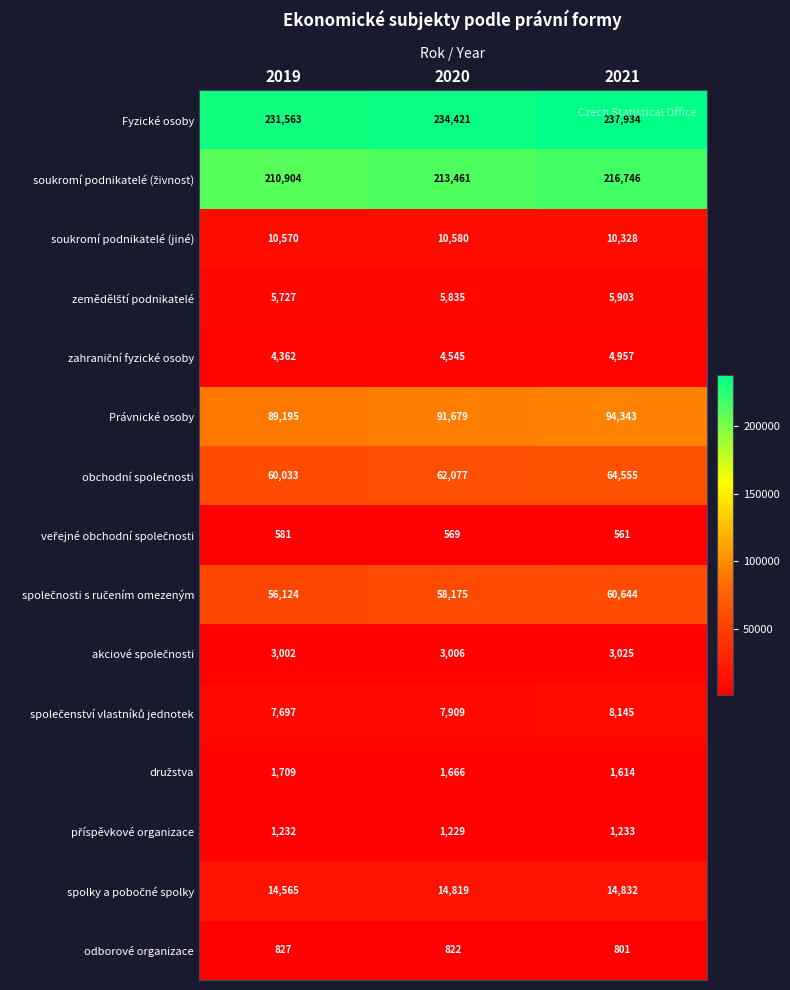

What is the difference between the maximum and minimum values in the Právnické osoby series?

5148